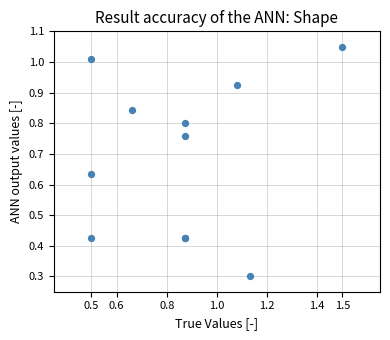

What Y value in the scatter plot is closest to 0?

0.3